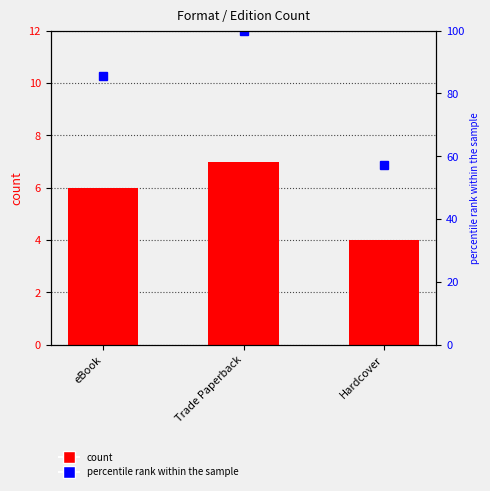

What is the difference between the highest and lowest values at eBook?

79.7